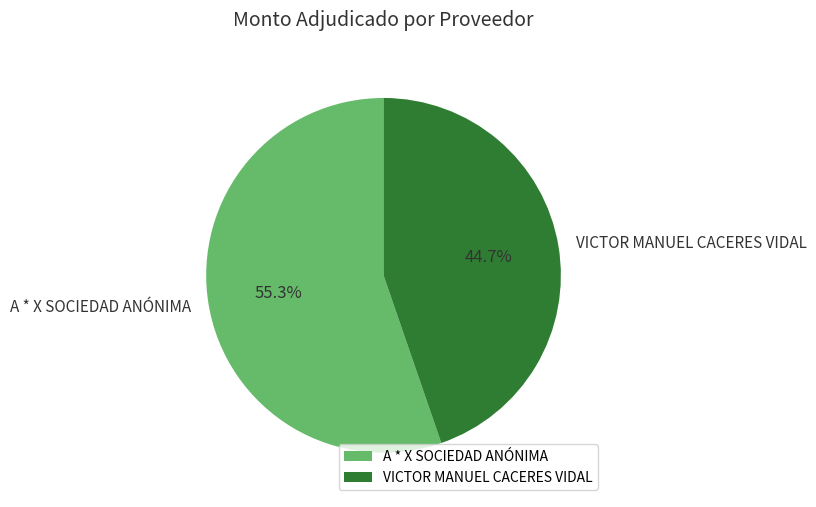

Which slice is the smallest?

VICTOR MANUEL CACERES VIDAL